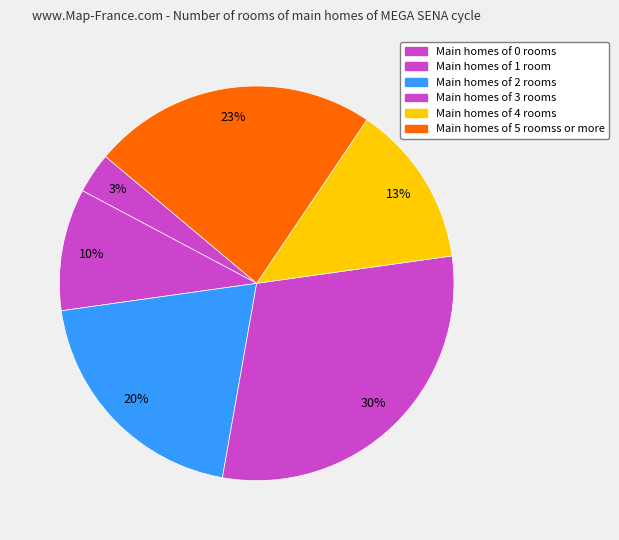

Count the number of slices in the pie.

6